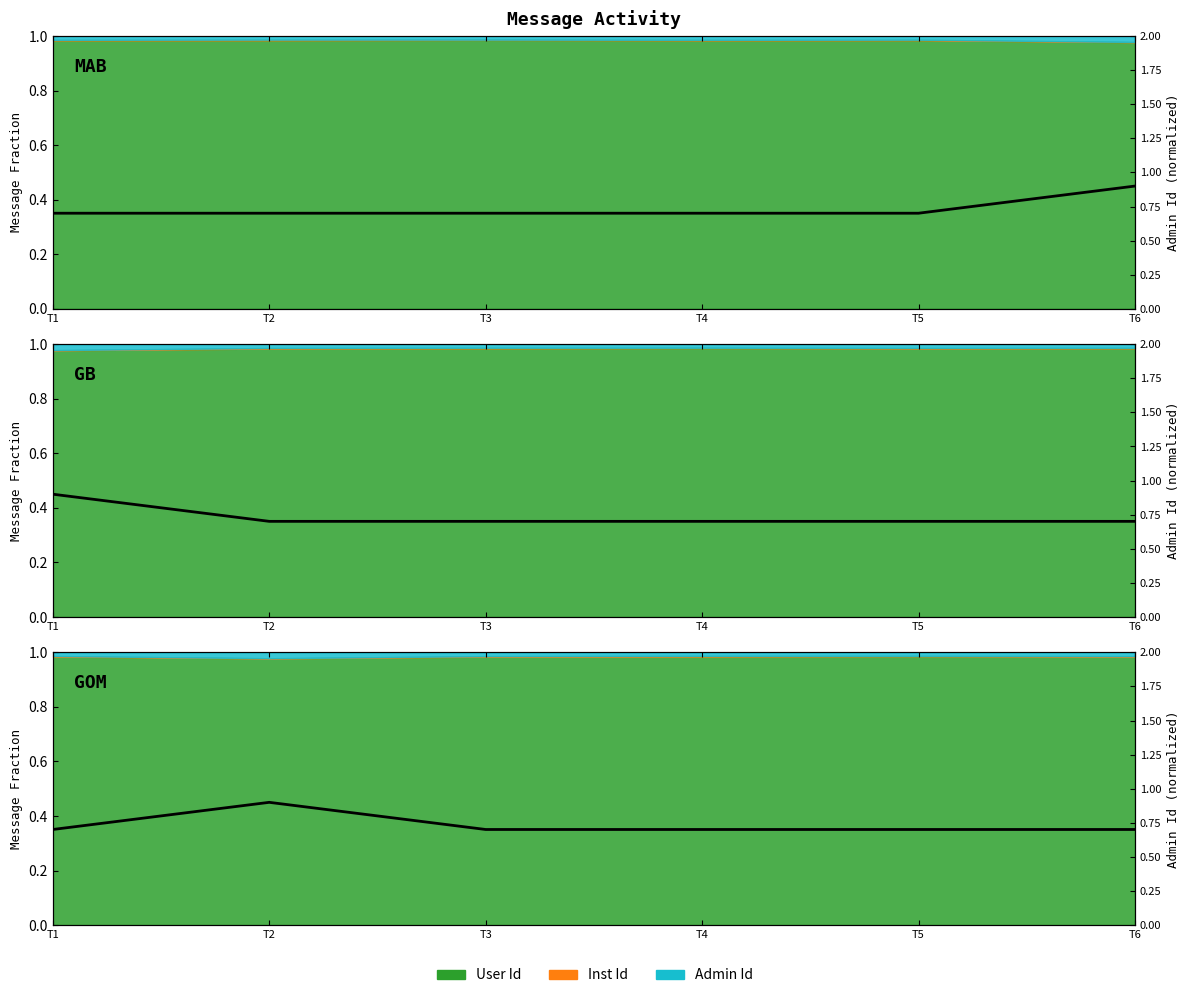

Count the values in the range 0 to 1.

6